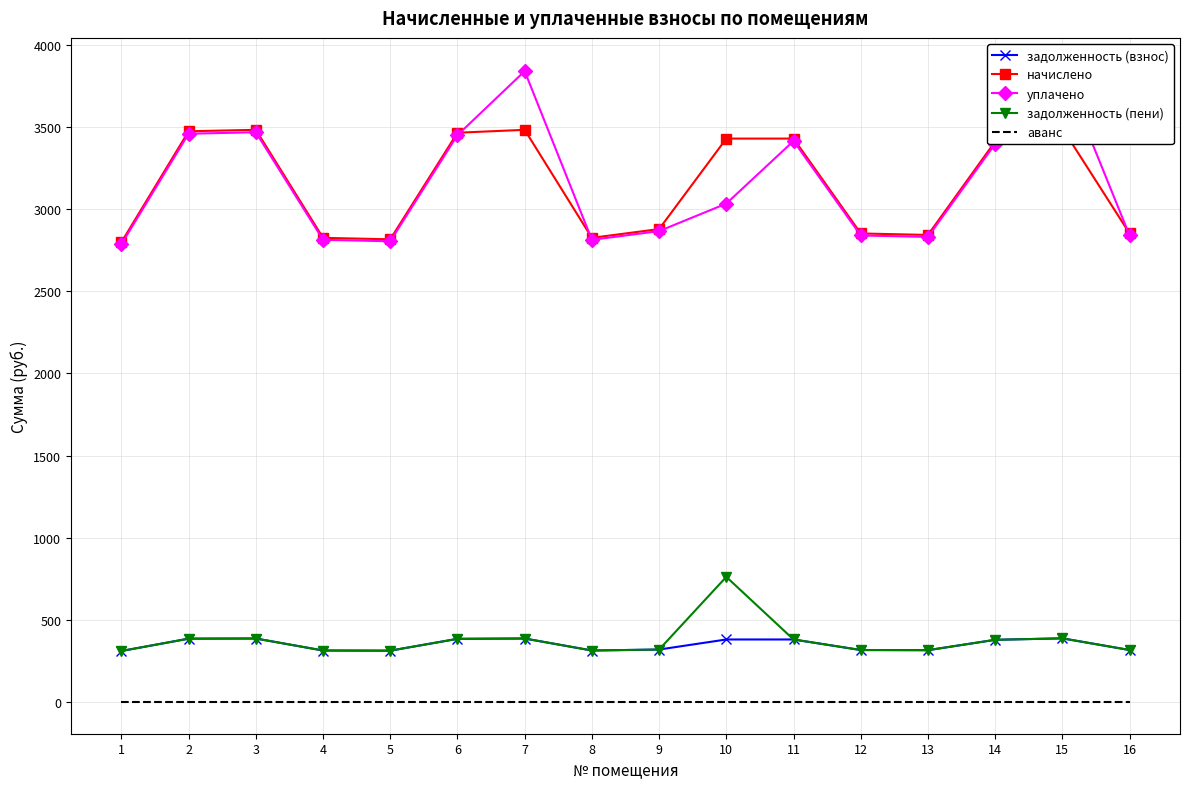

At how many categories does at least one series exceed 1225?

16